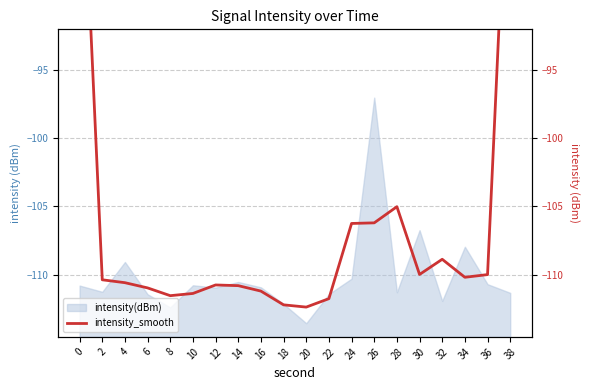

Does the chart have visible grid lines?

Yes